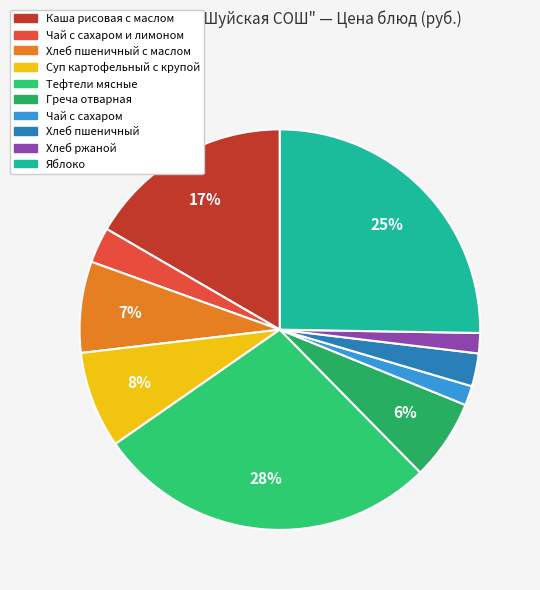

Combined, what portion of the pie is Тефтели мясные and Чай с сахаром?

29.3%